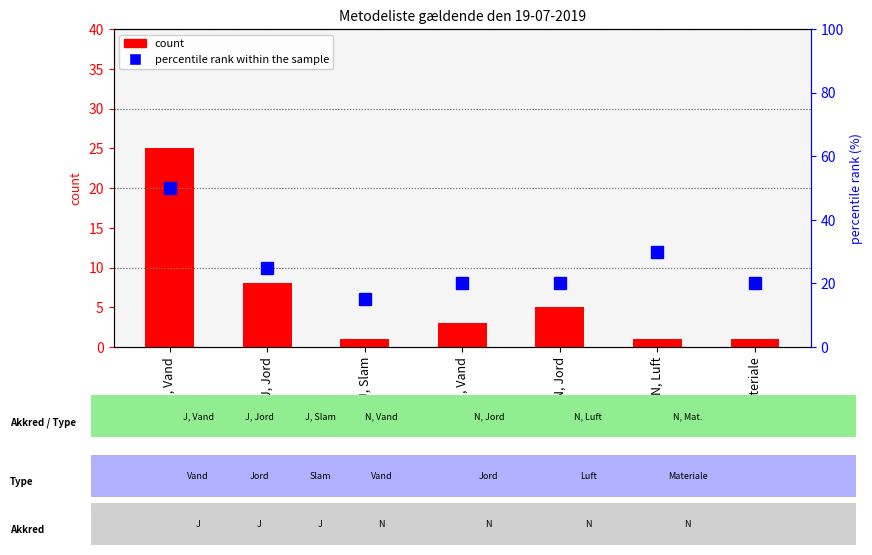

Reading left to right, what are all the values shown in this chart?

count: 25	8	1	3	5	1	1
percentile rank within the sample: 50	25	15	20	20	30	20